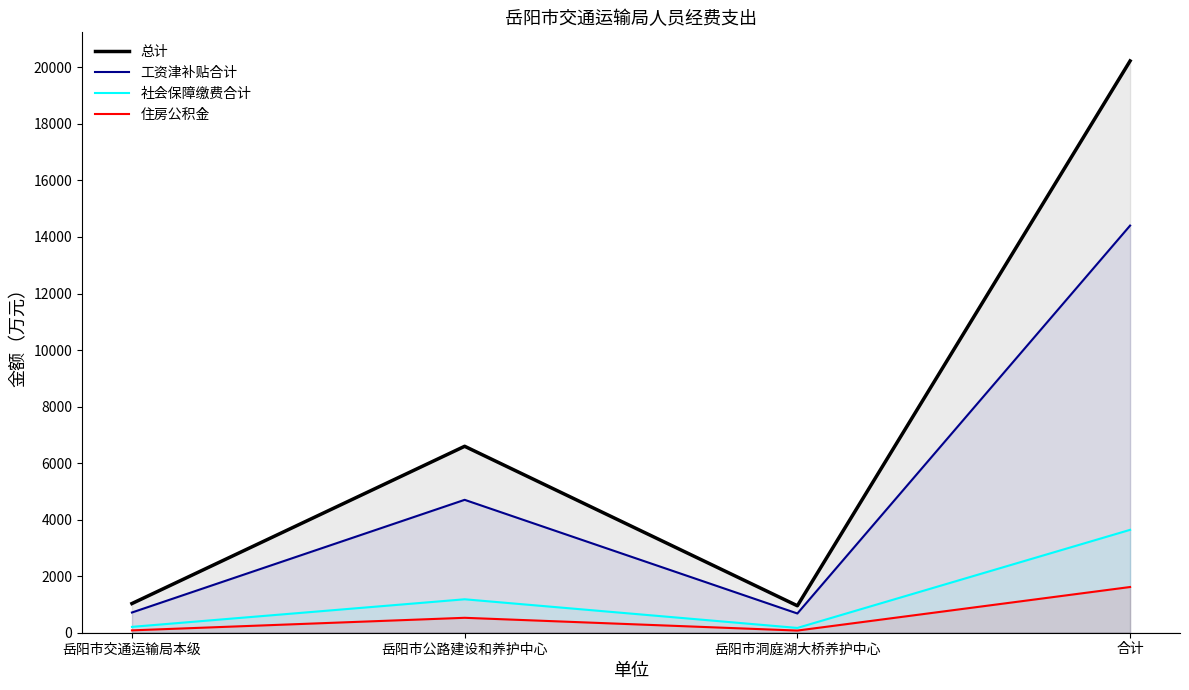

What is the label of the 3rd point from the right?

岳阳市公路建设和养护中心